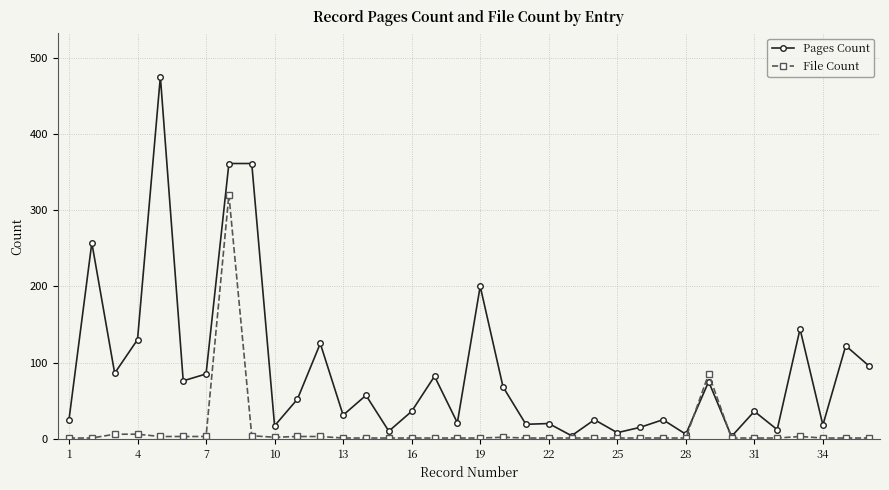

Rank the series by their average value, from highest to lowest.

Pages Count, File Count